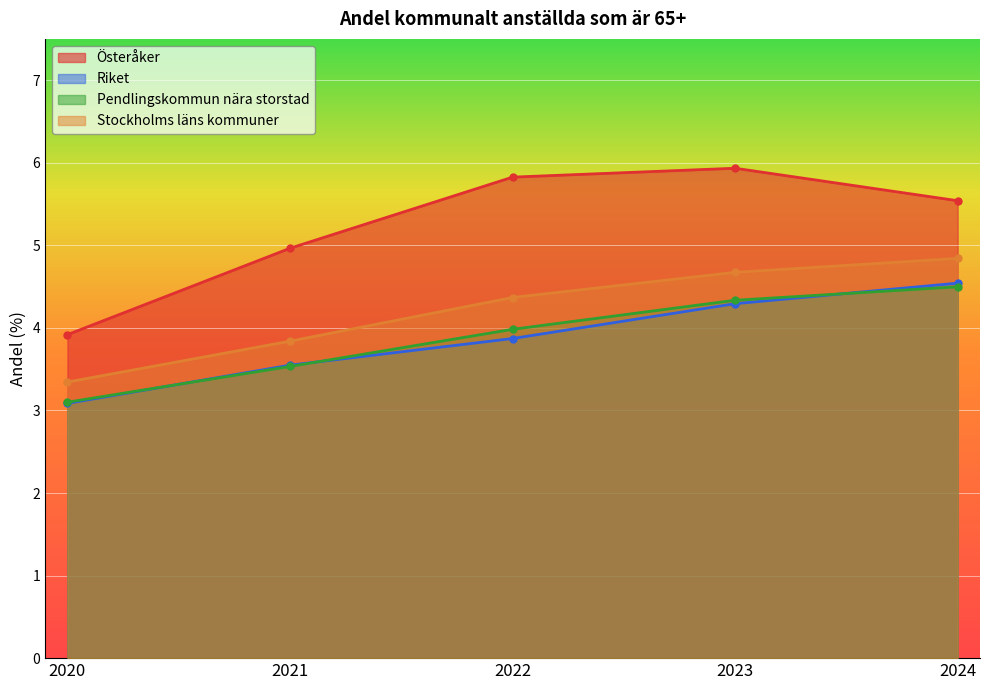

What is the difference between the maximum and minimum values in the Pendlingskommun nära storstad series?

1.4